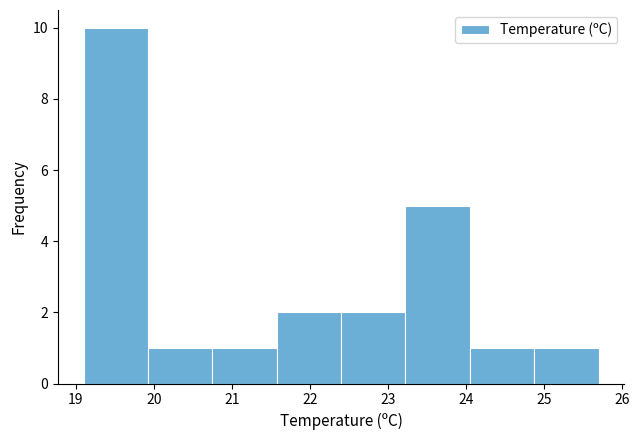

Reading left to right, transcribe this chart: for each bar, give the range it covers on the x-axis and its height. Neither the bar edges nor the heights are printed on the chart, so give them approximately, as read against the axes.

19.1 to 19.9: 10
19.9 to 20.8: 1
20.8 to 21.6: 1
21.6 to 22.4: 2
22.4 to 23.2: 2
23.2 to 24.1: 5
24.1 to 24.9: 1
24.9 to 25.7: 1